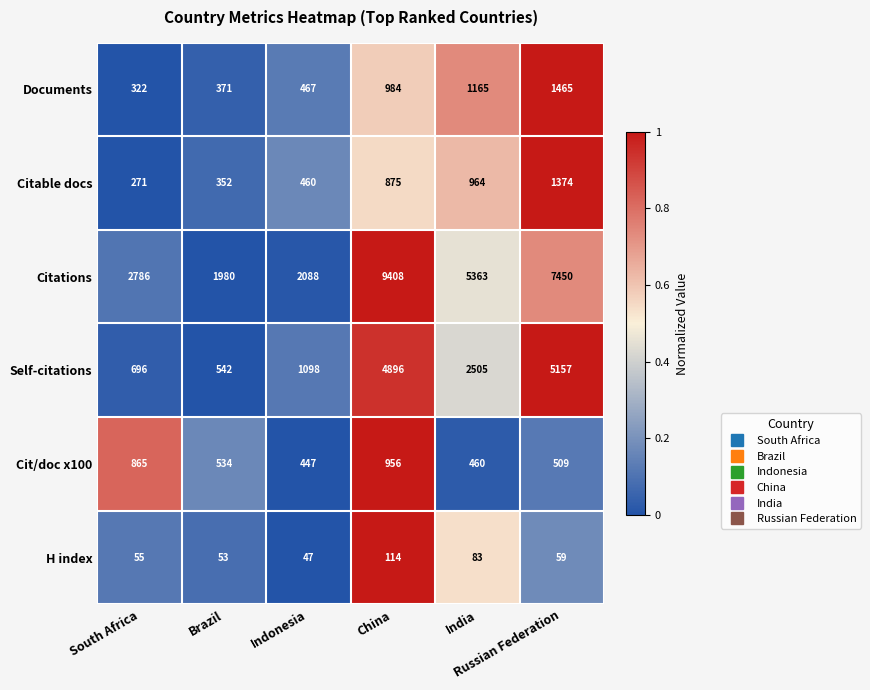

What is the difference between the maximum and minimum values in the Cit/doc x100 series?

509